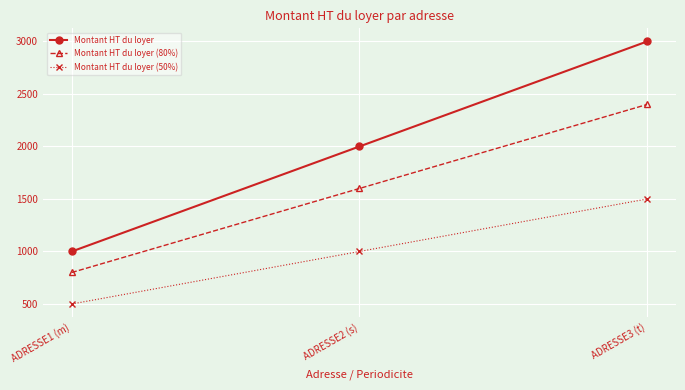

Which series has the largest total across all categories?

Montant HT du loyer